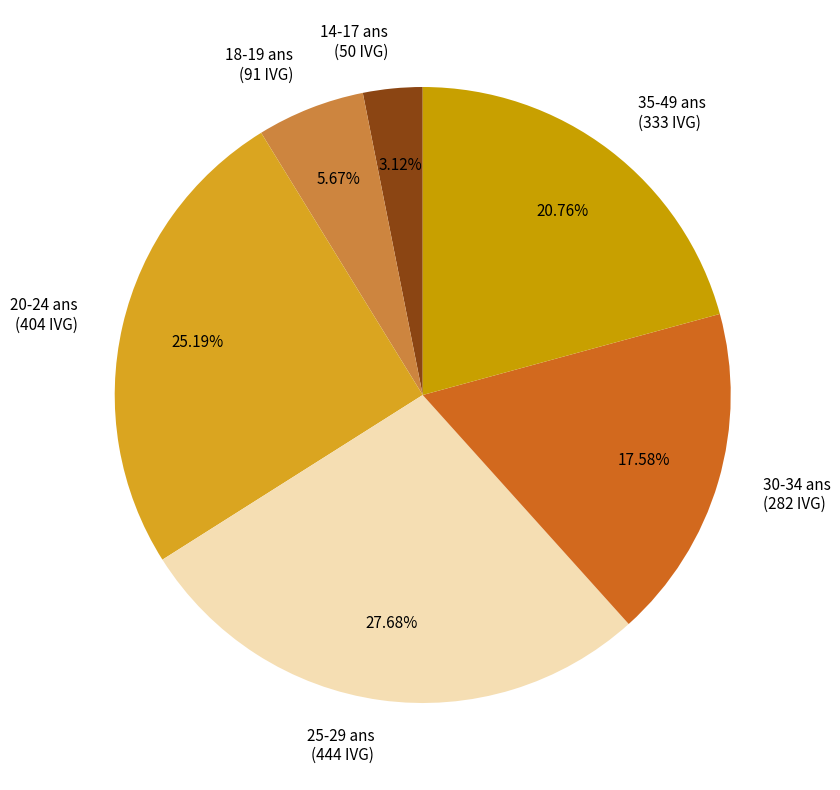

To the nearest percent, what is the combined percentage of 35-49 ans and 25-29 ans?

48%